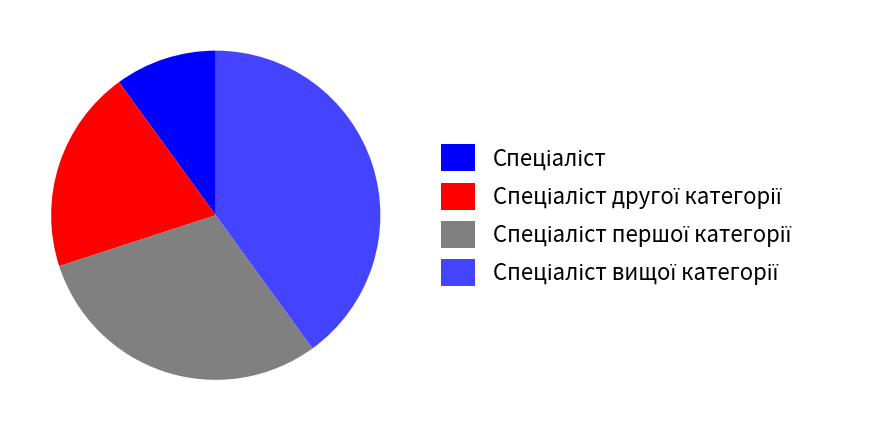

Does any single category account for the majority?

No